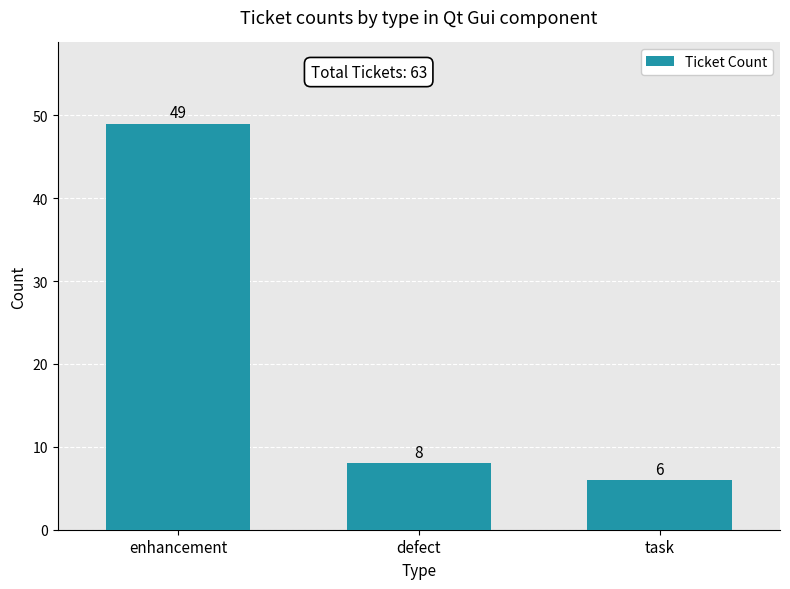

How many bars are there in total?

3